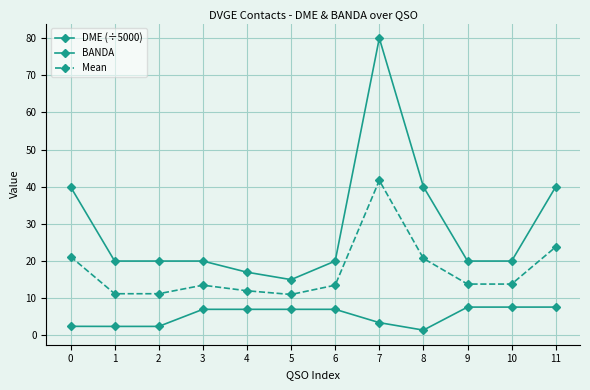

Rank the series at 2 from highest to lowest value.

BANDA, Mean, DME (÷5000)